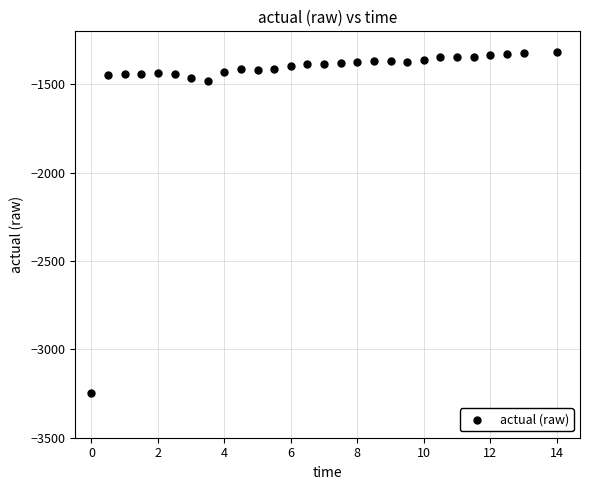

What is the range of X values (max minus min)?

14.0